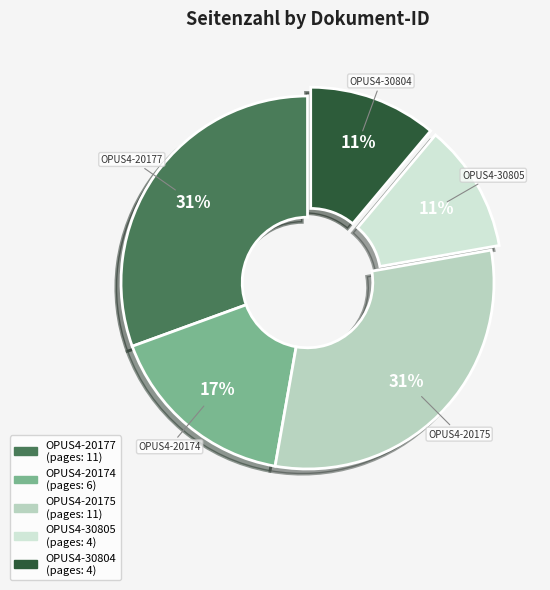

How many segments does this pie chart have?

5